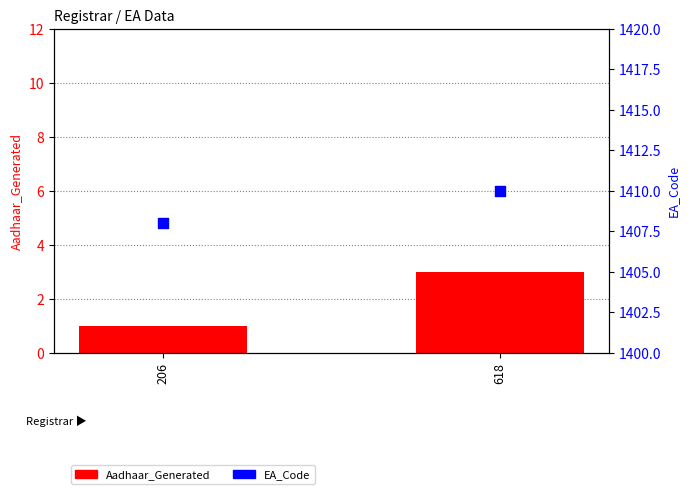

At how many categories does at least one series exceed 1270?

2